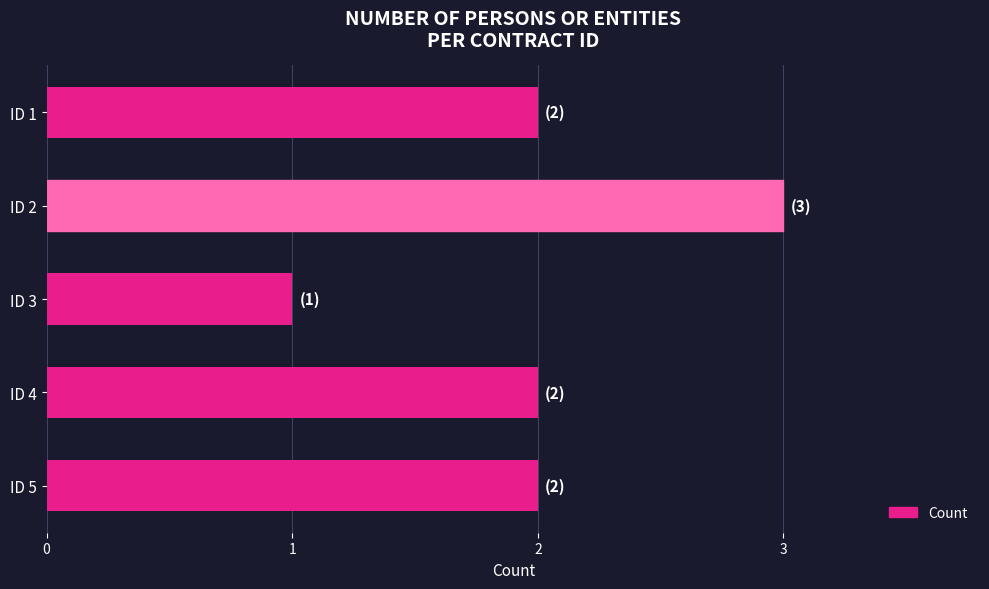

The chart shows a value of 1 at ID 3. True or false?

True